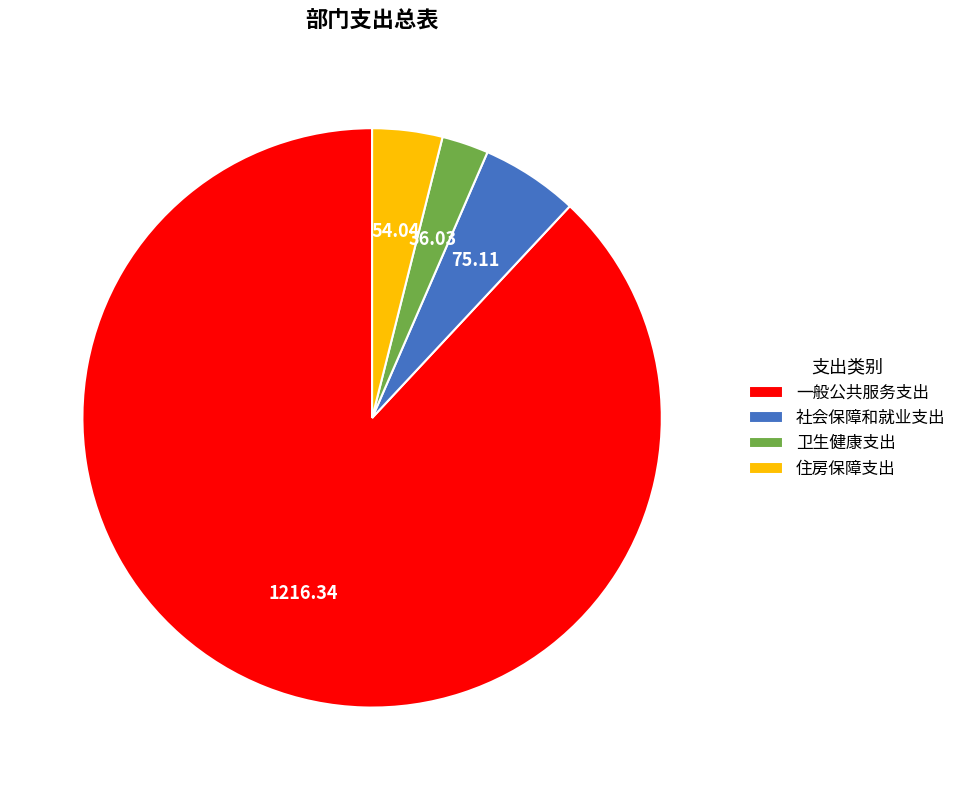

Is it true that 社会保障和就业支出 is 17% of the pie?

False